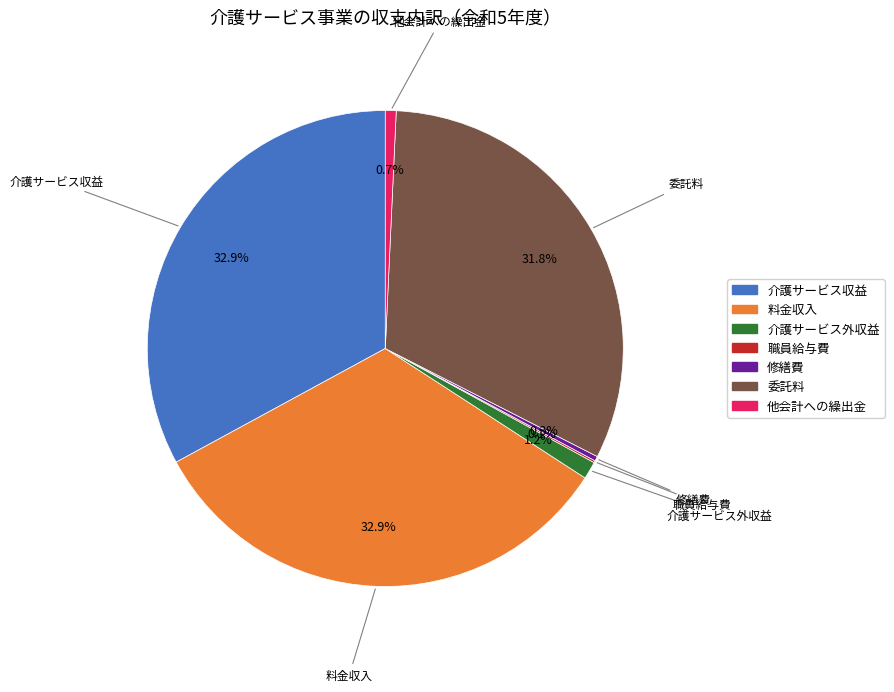

Which has a higher value, 介護サービス外収益 or 介護サービス収益?

介護サービス収益